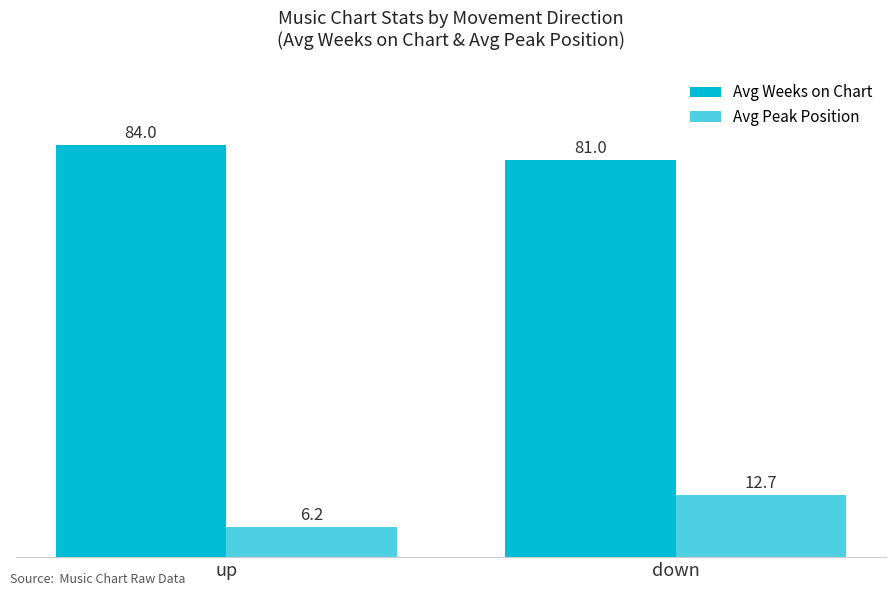

At which label does Avg Peak Position first exceed 12?

down